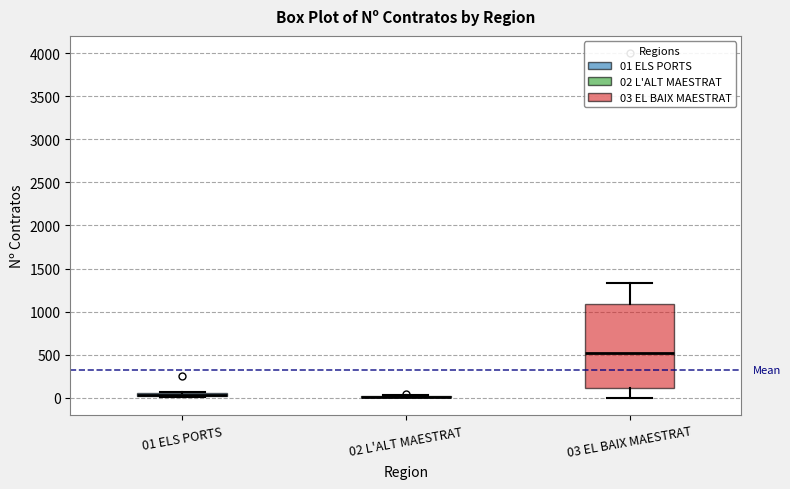

Comparing the boxes themselves (not the whiskers), which one is the tallest?

03 EL BAIX MAESTRAT